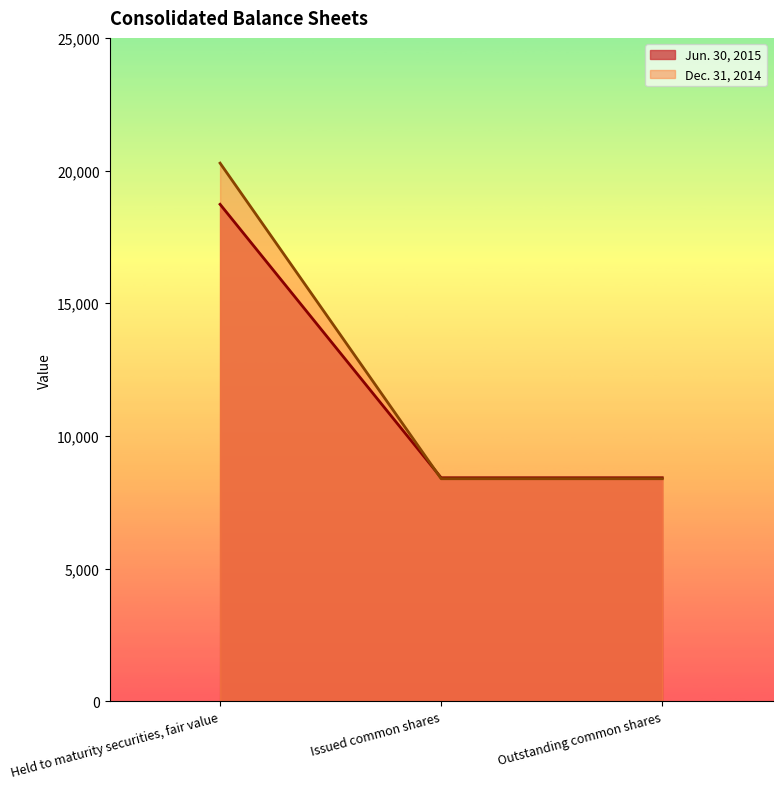

What is the minimum value shown in the chart?

8388